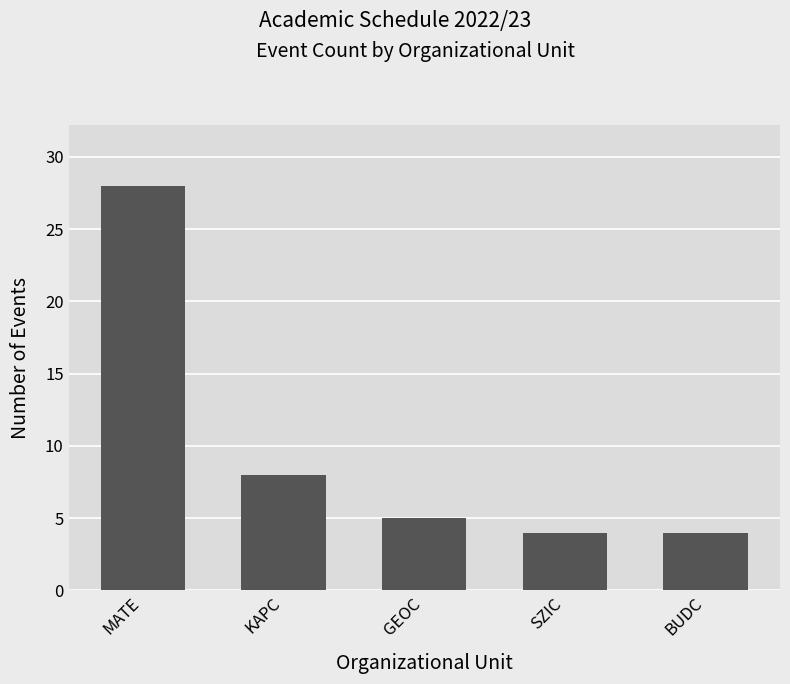

Is it true that the value at BUDC is 4?

True